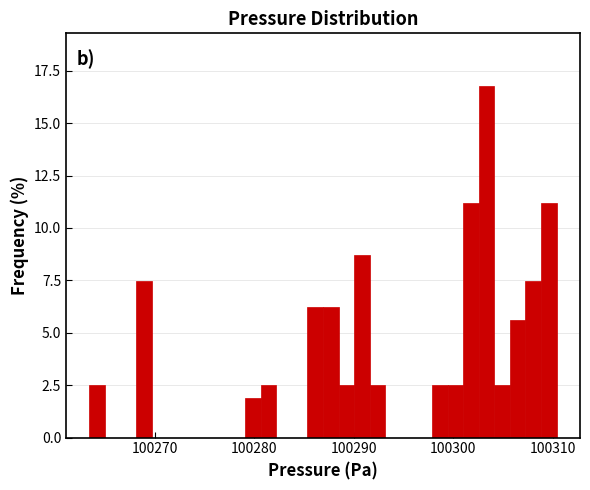

Around what value on the x-axis is the tallest bar? Give the approximate position of its centre, as read against the axis.

100303